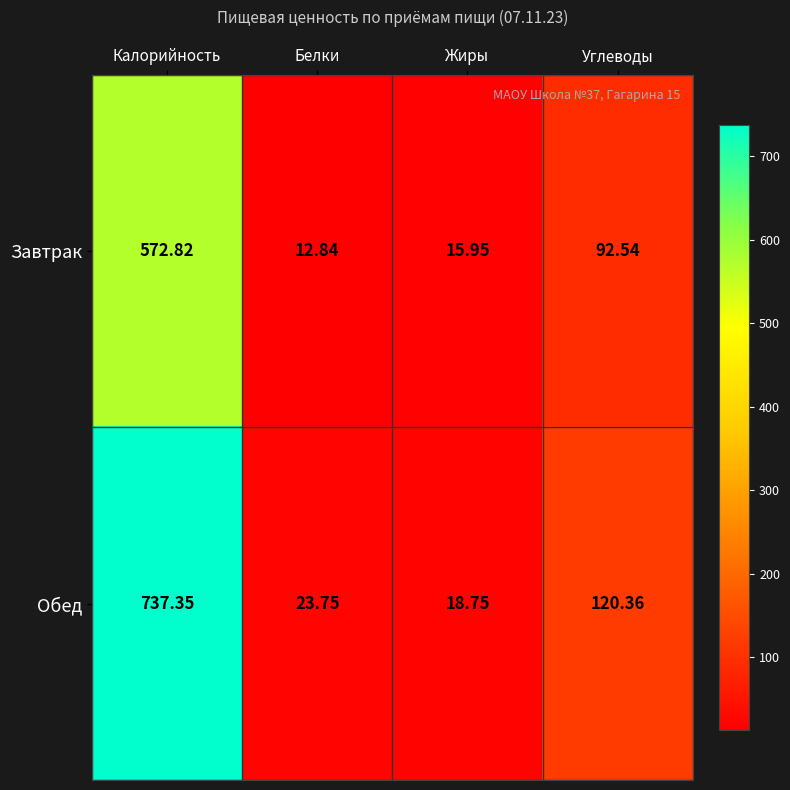

Count the number of categories in the chart.

4